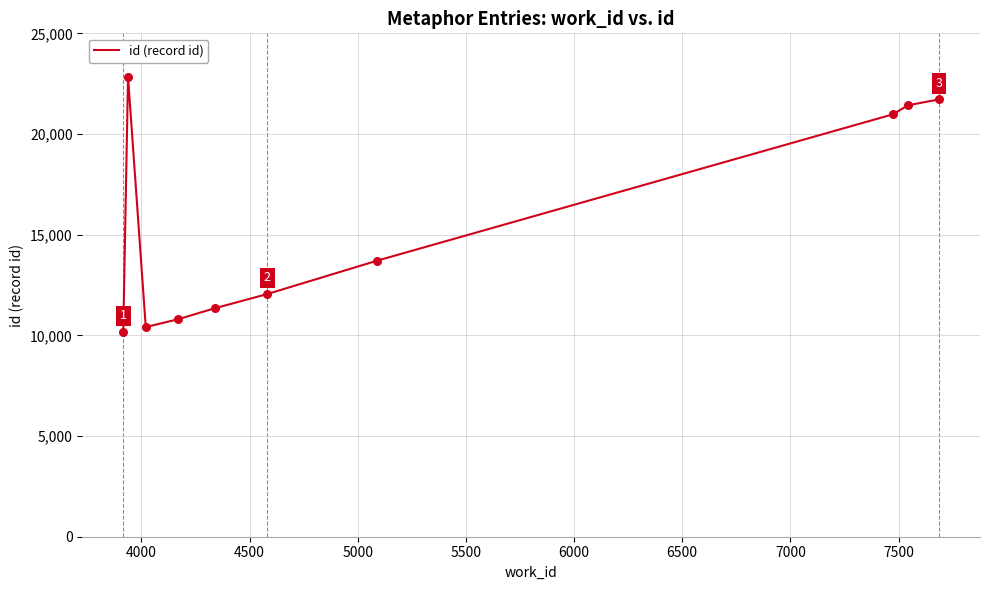

What is the difference between the maximum and minimum values?

12680